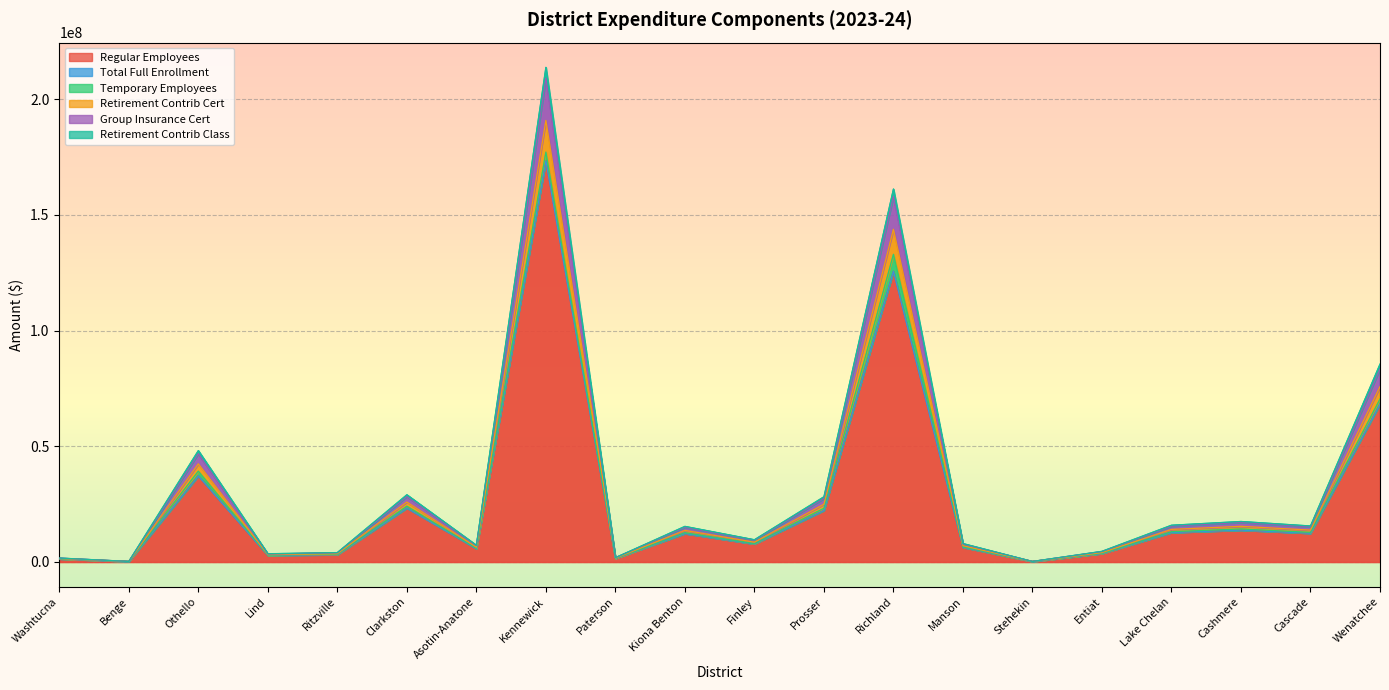

What value does the Regular Employees series have at Kiona Benton?

12282492.8